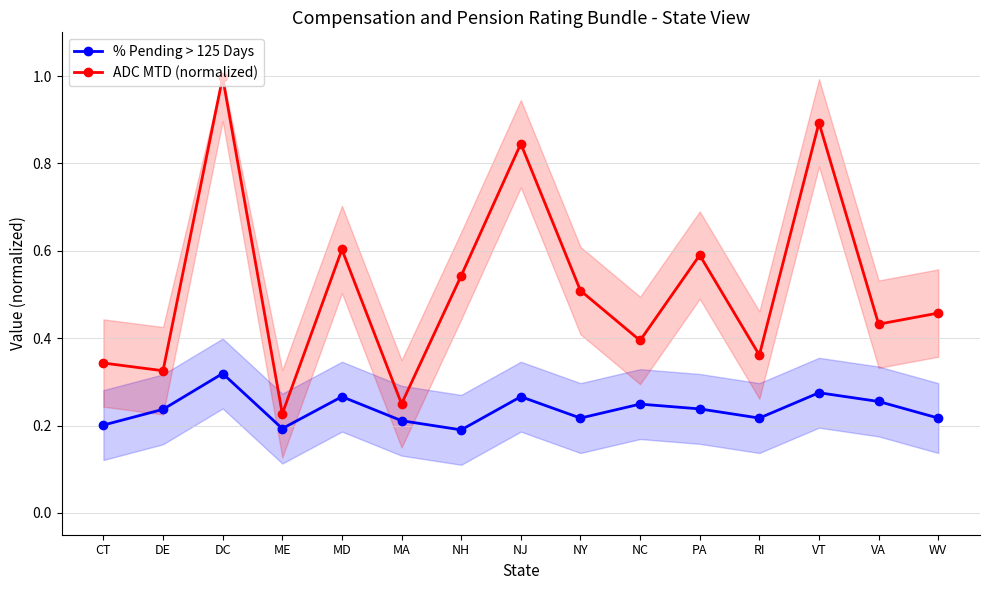

Reading right to left, list all the values displayed in this chart.

% Pending > 125 Days: 0.2	0.3	0.3	0.2	0.2	0.2	0.2	0.3	0.2	0.2	0.3	0.2	0.3	0.2	0.2
ADC MTD (normalized): 0.5	0.4	0.9	0.4	0.6	0.4	0.5	0.8	0.5	0.2	0.6	0.2	1.0	0.3	0.3